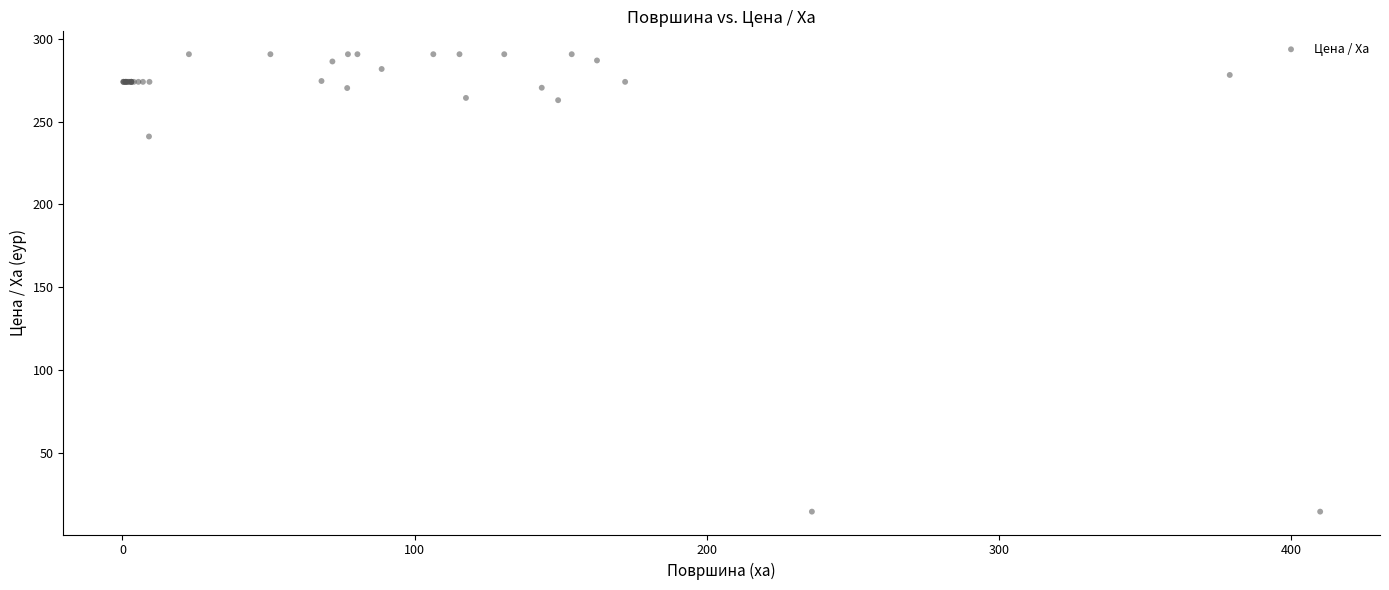

What Y value in the scatter plot is closest to 152?

241.0